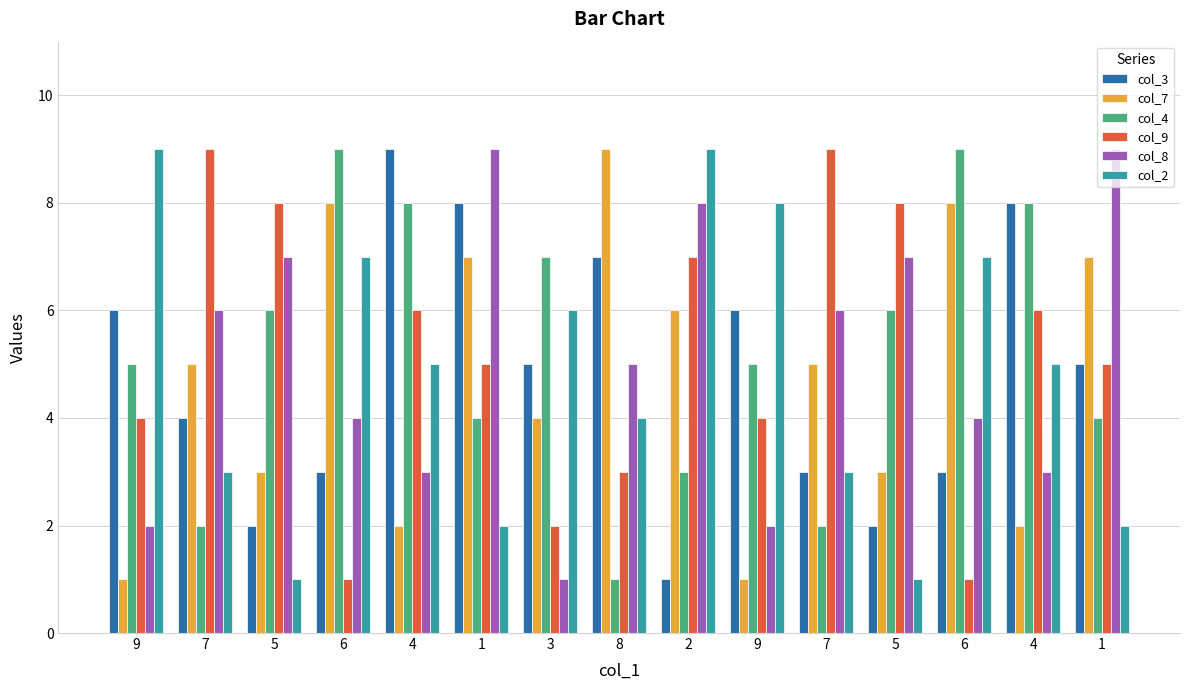

How many groups of bars are there?

15